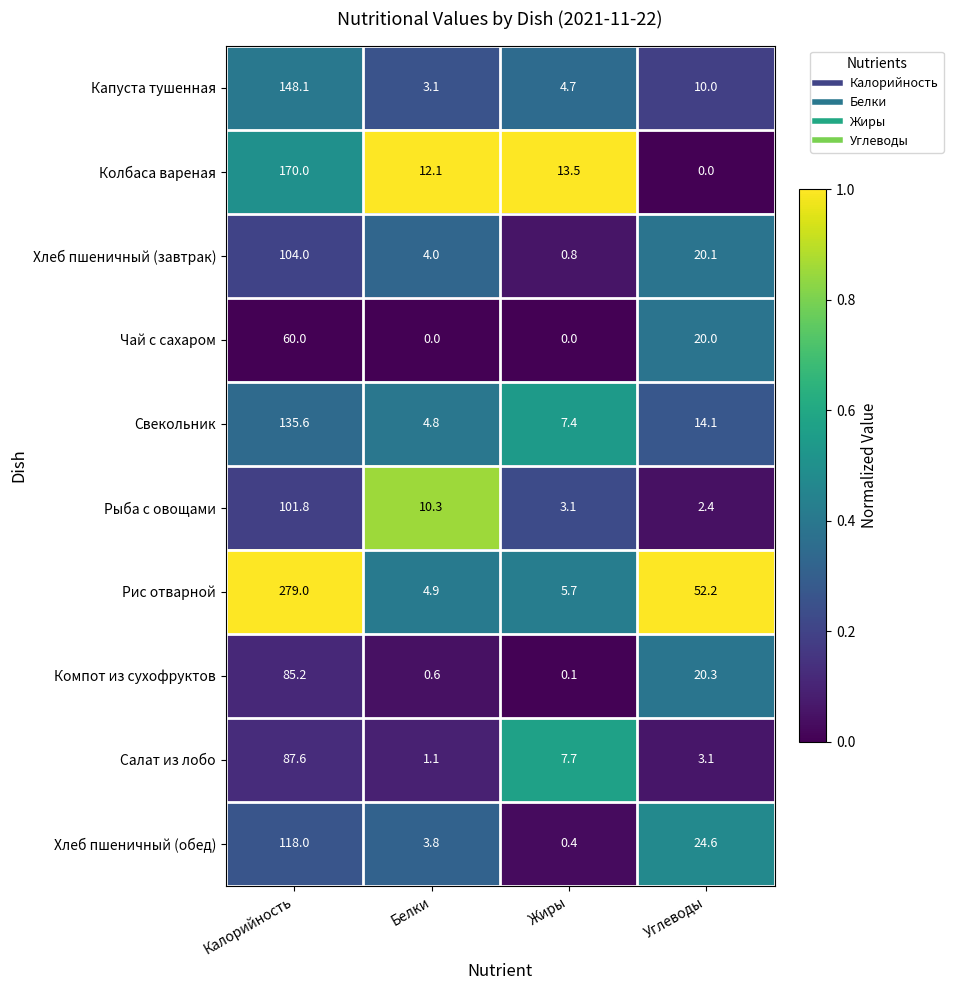

True or false: Рис отварной has a value of 8.6 at Жиры.

False